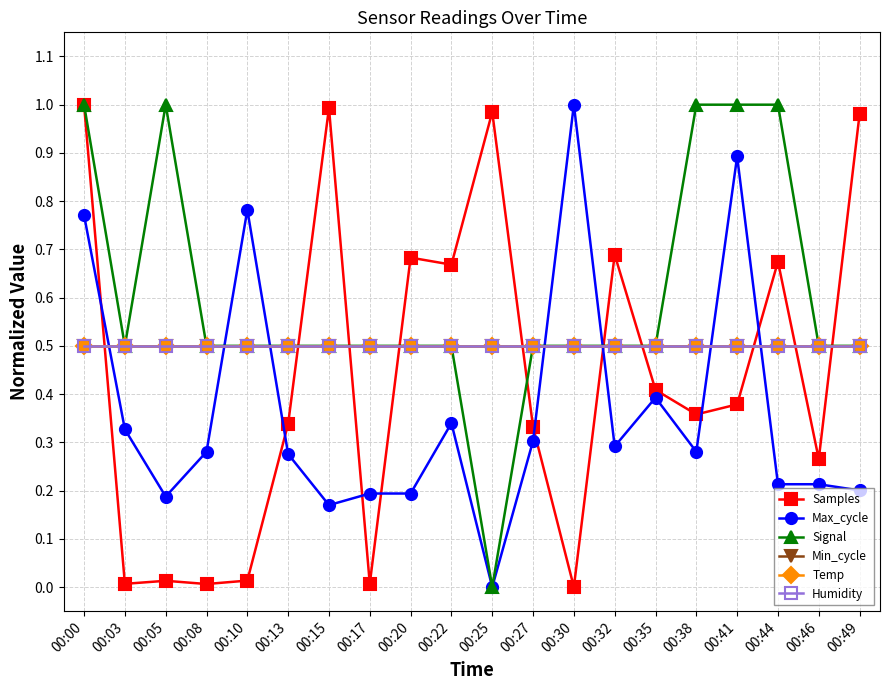

Between which two adjacent categories do Humidity and Samples first intersect?

00:00 and 00:03